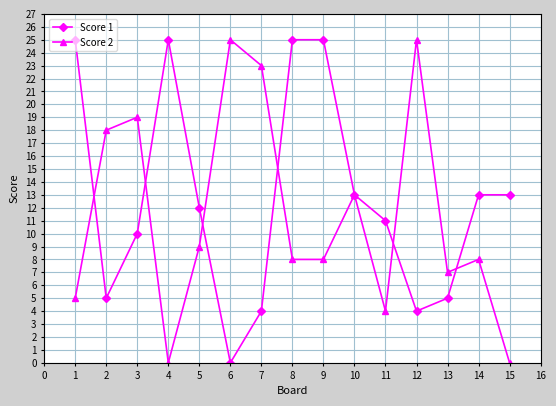

What are all the series names shown in the legend?

Score 1, Score 2